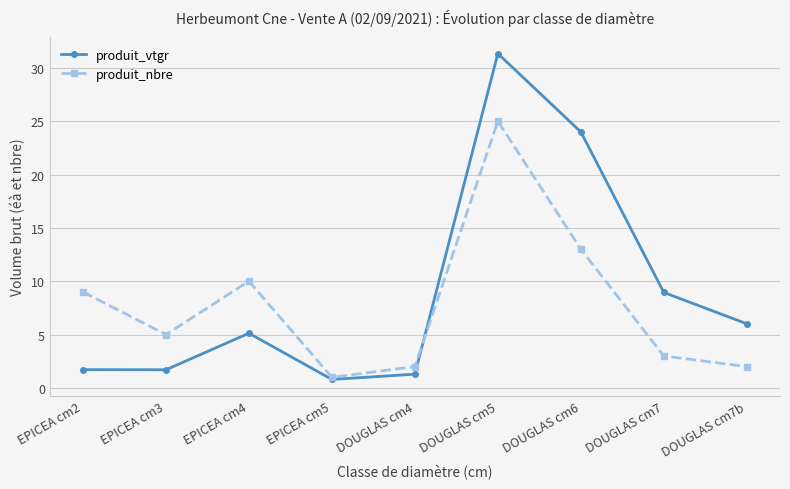

True or false: produit_vtgr has more than 2 interior local peaks.

False